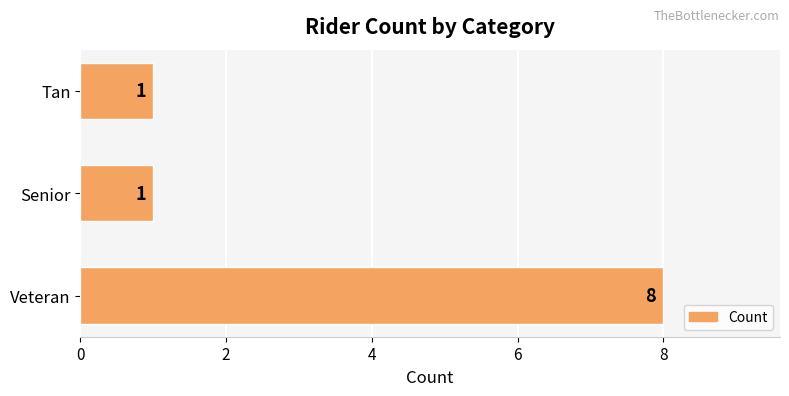

Does the chart contain stacked bars?

No